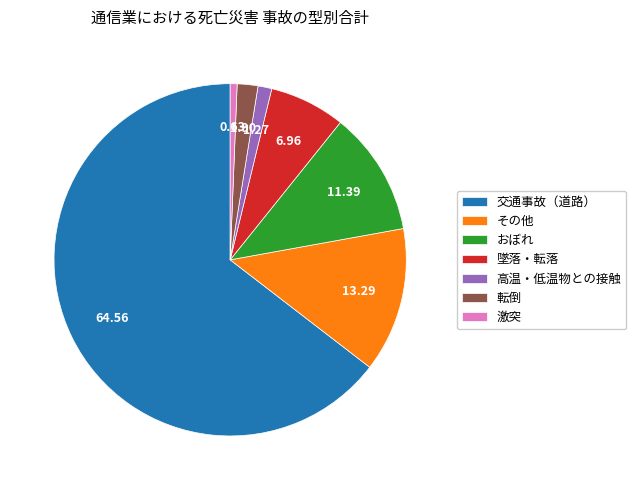

The 激突 slice represents 1% of the pie. True or false?

True